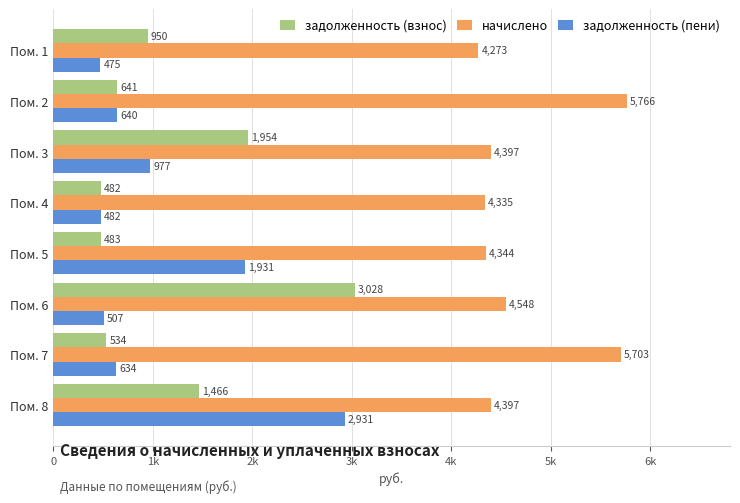

What are all the series names shown in the legend?

задолженность (взнос), начислено, задолженность (пени)